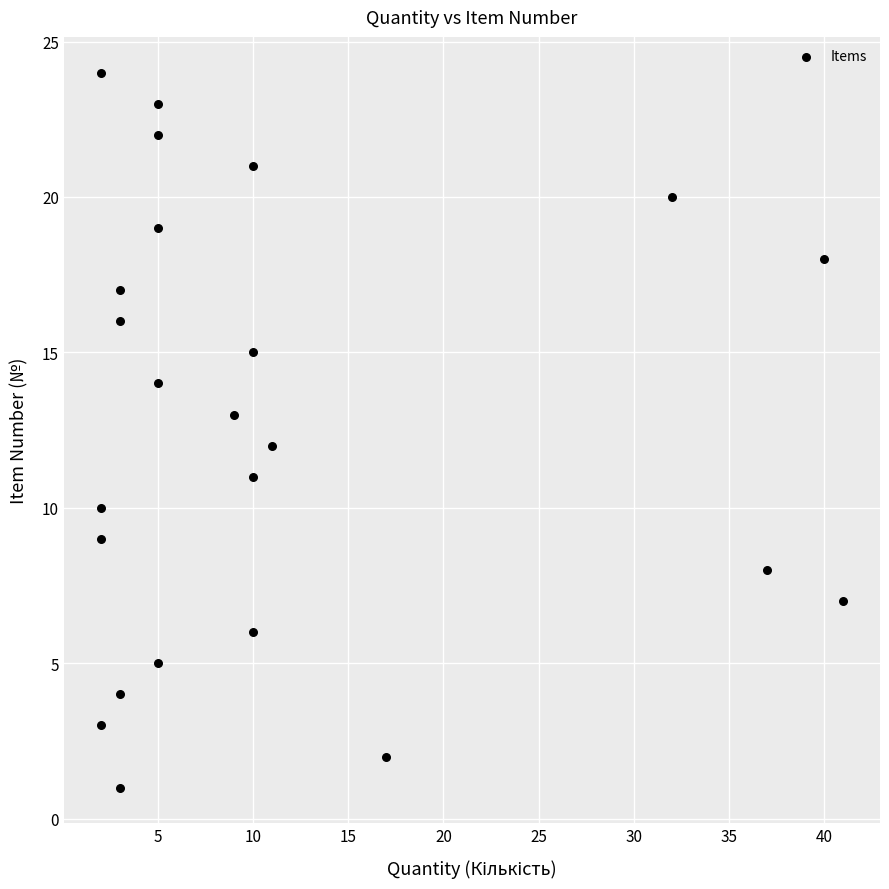

What is the range of Y values (max minus min)?

23